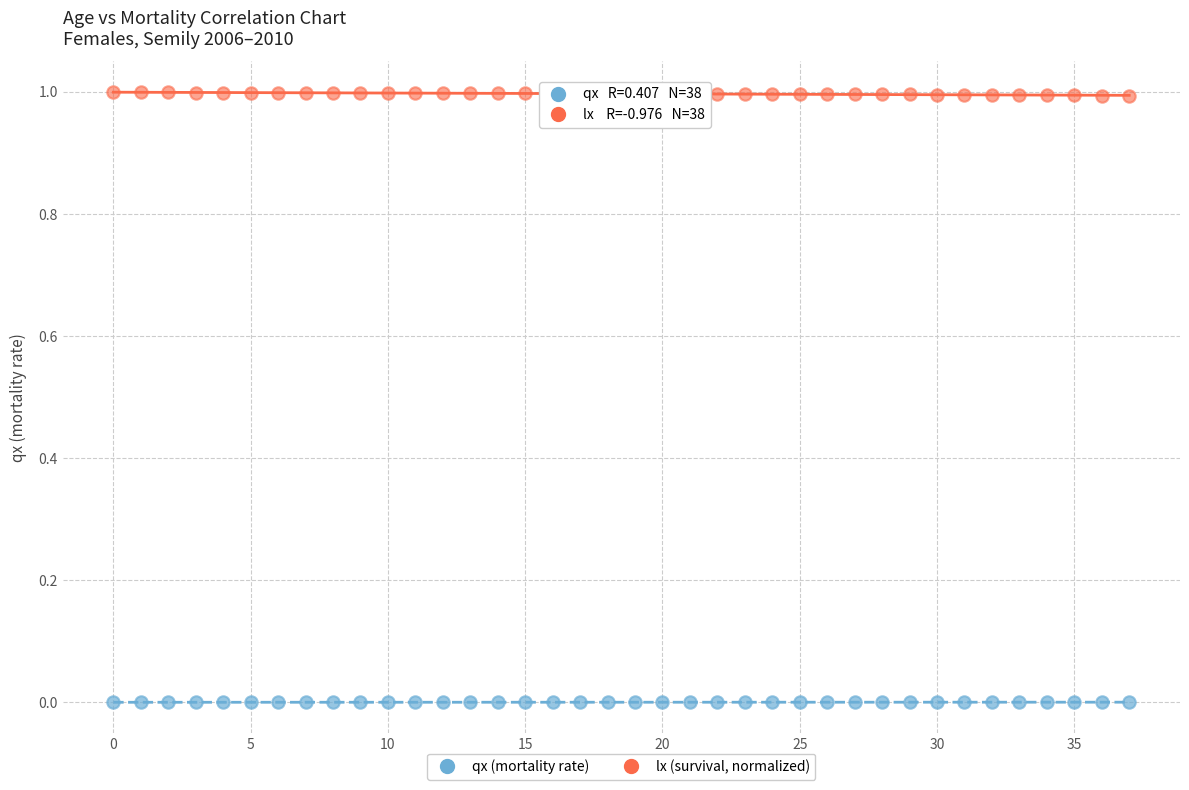

What are all the series names shown in the legend?

qx (mortality rate), lx (survival, normalized)